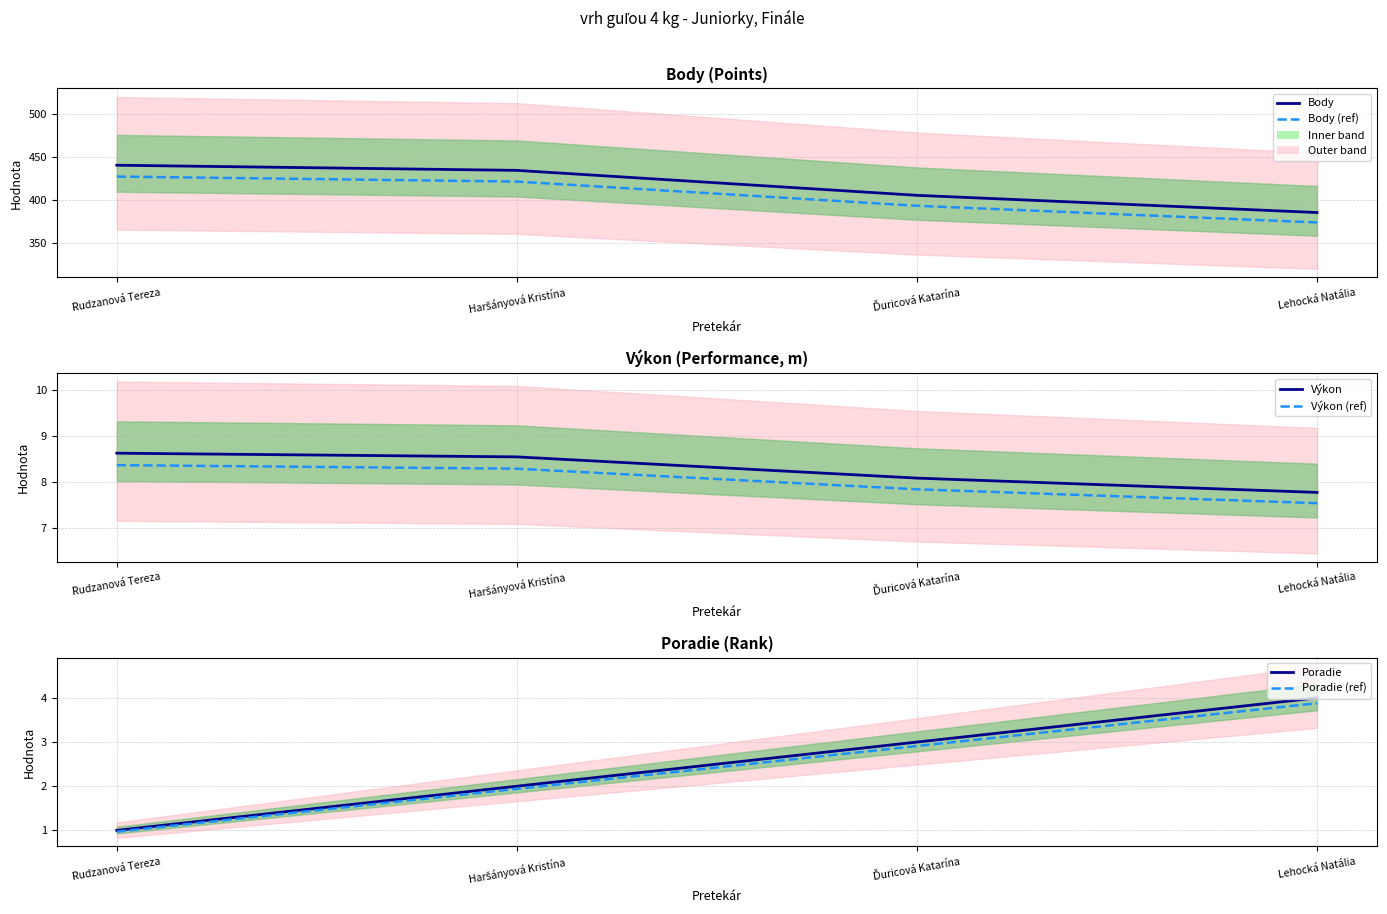

What is the average value of the Poradie (ref) series?

2.4